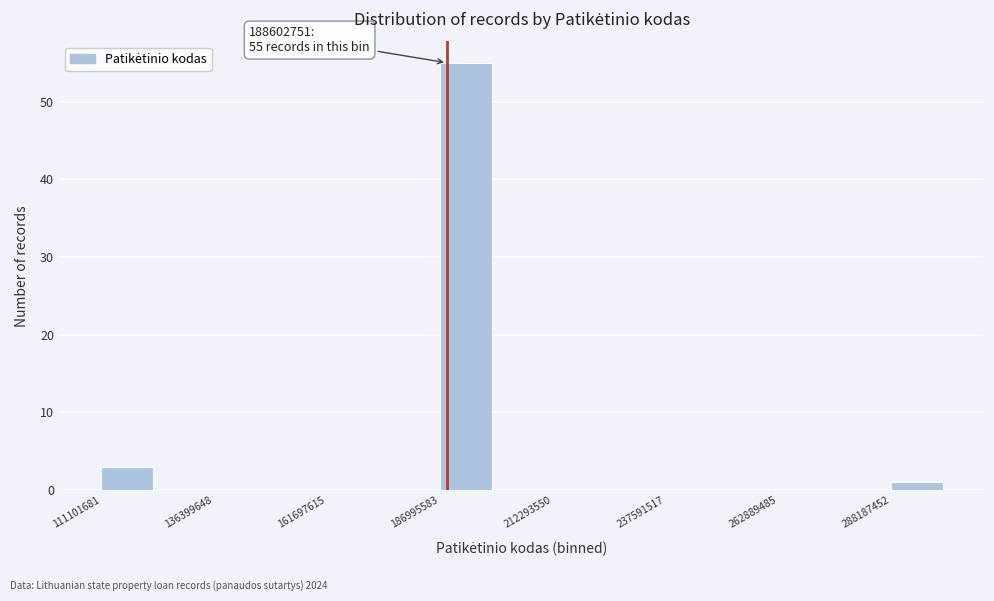

Read against the x-axis, roughly where is the centre of the tallest bar?

195000000